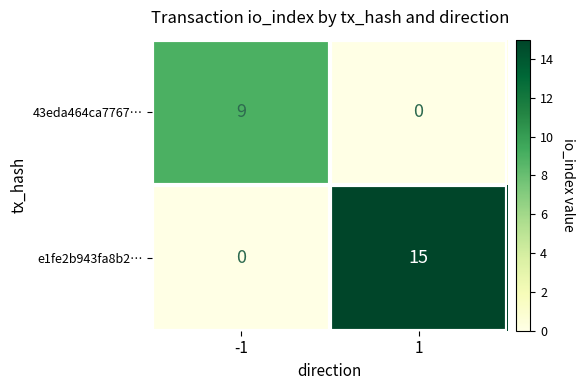

List the series in order of their overall mean, highest first.

e1fe2b943fa8b2…, 43eda464ca7767…